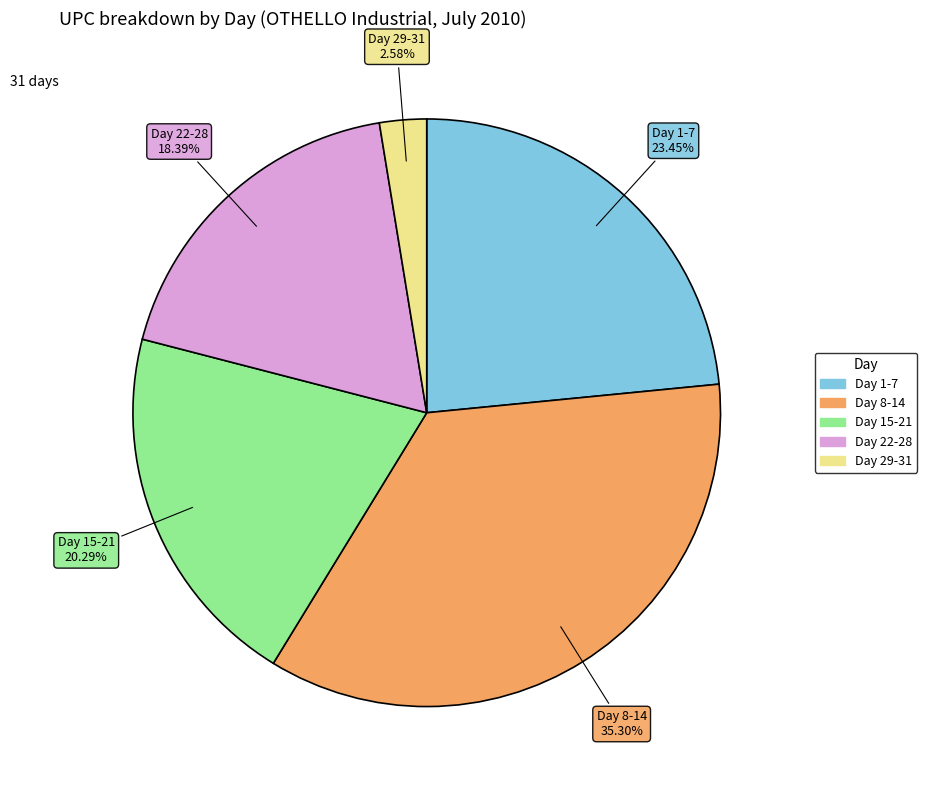

Is there a majority slice in this chart?

No